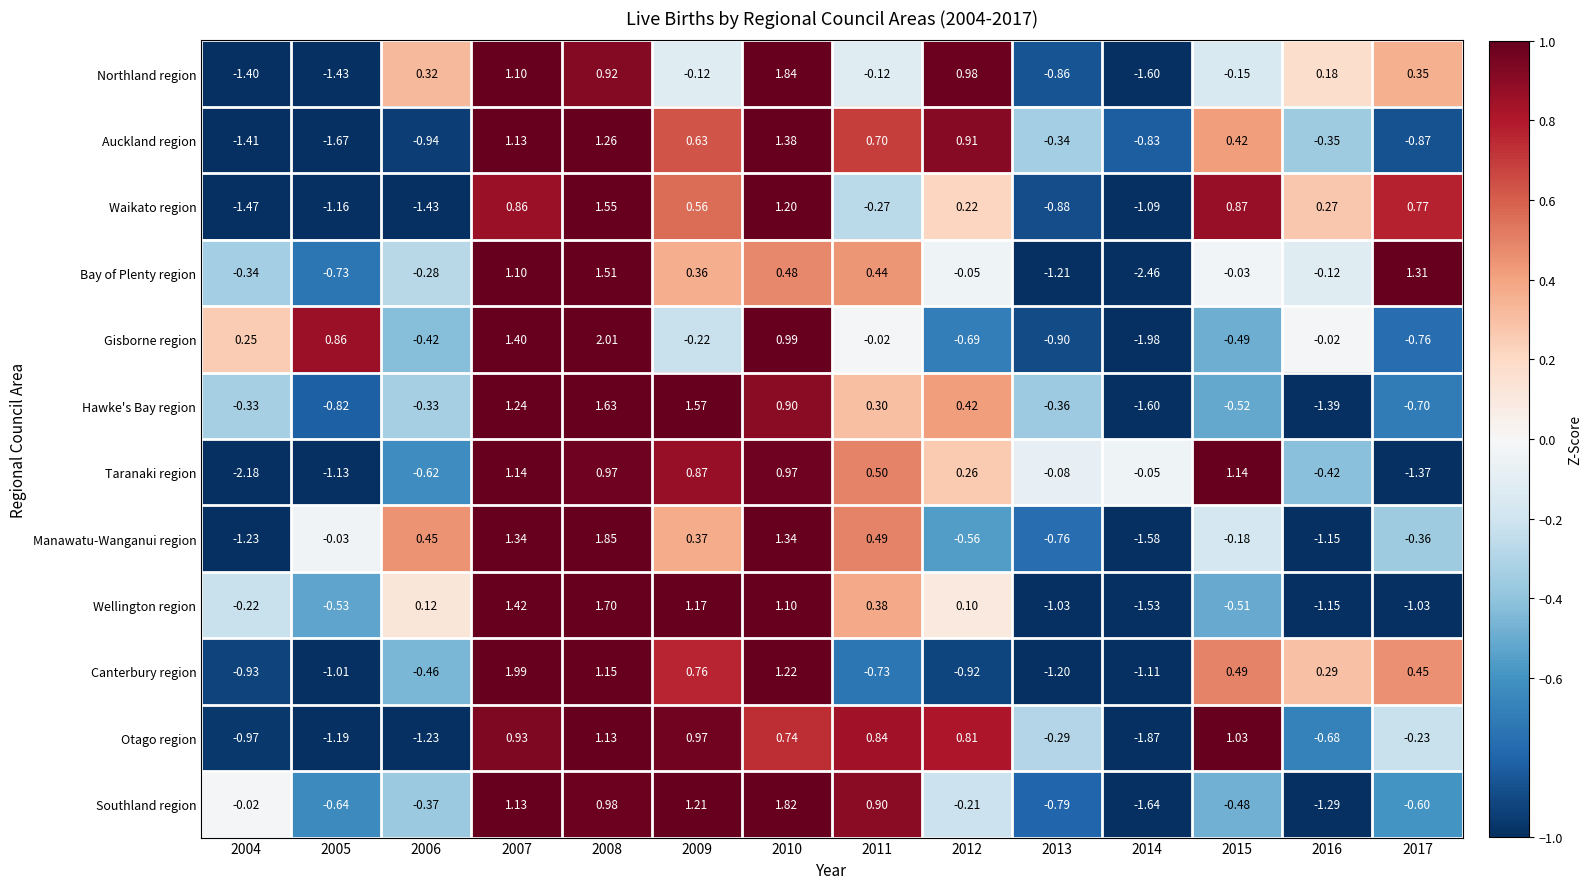

Which series has the widest spread of values?

Gisborne region